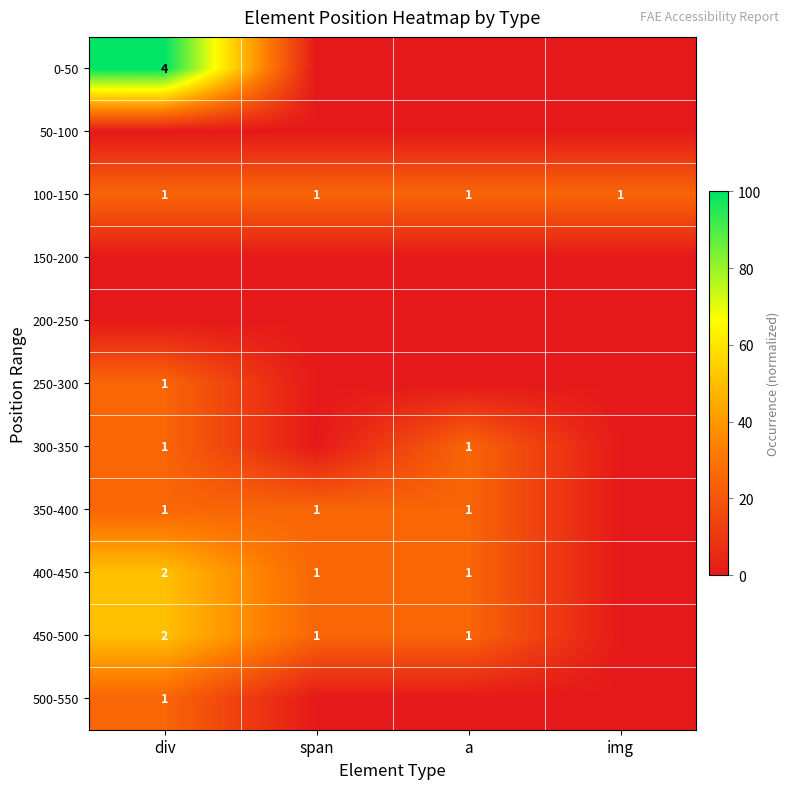

The value of 450-500 at a is 0. True or false?

False